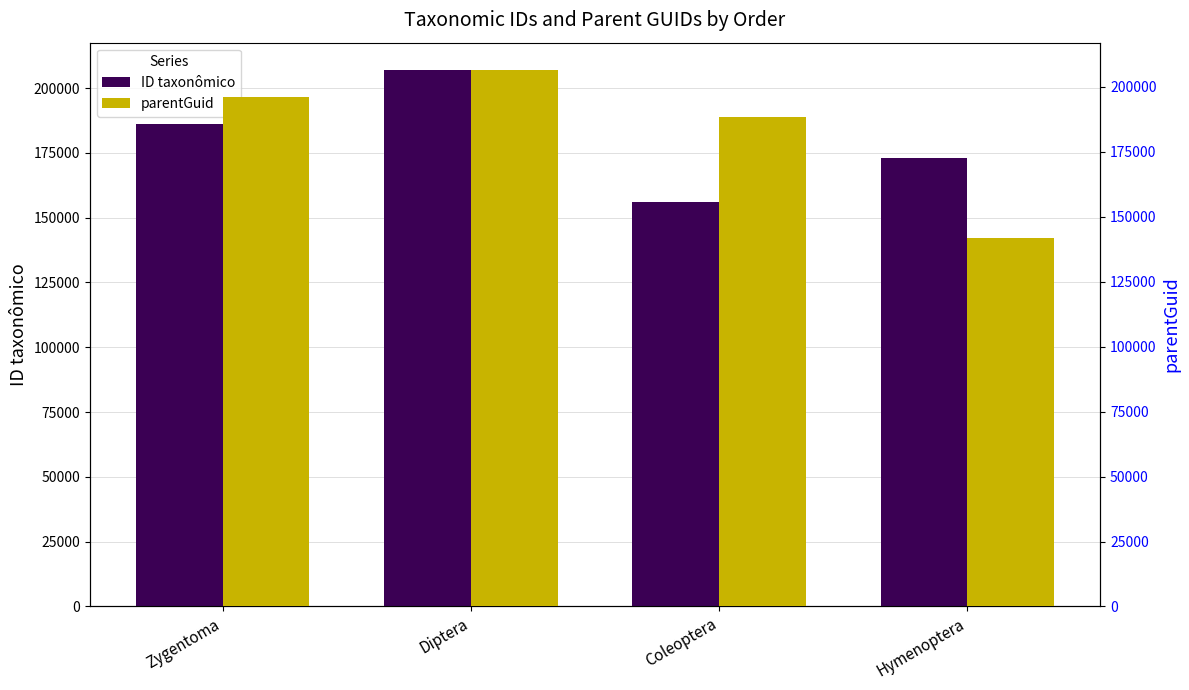

Does the chart contain any negative values?

No